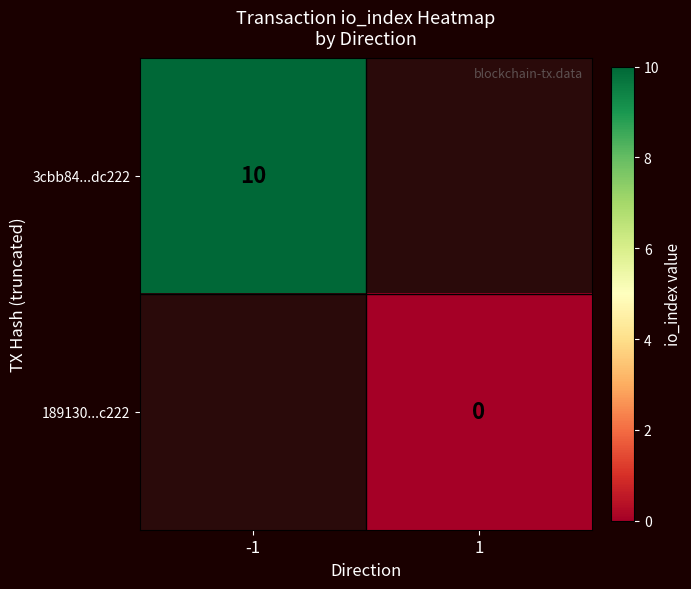

Where is 3cbb84...dc222 nearest to the value 10?

-1